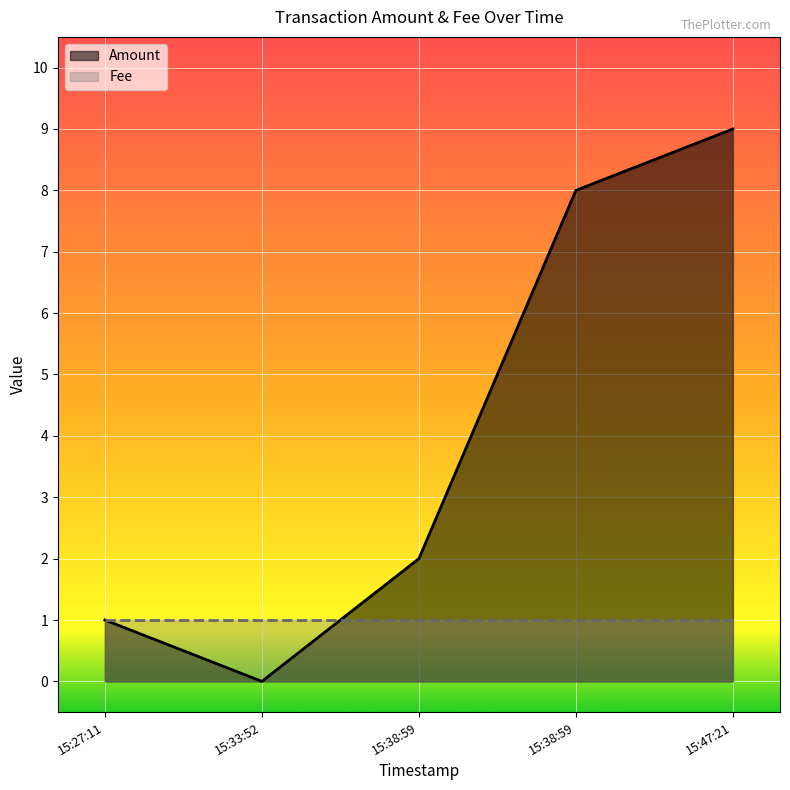

What is the average value?

4